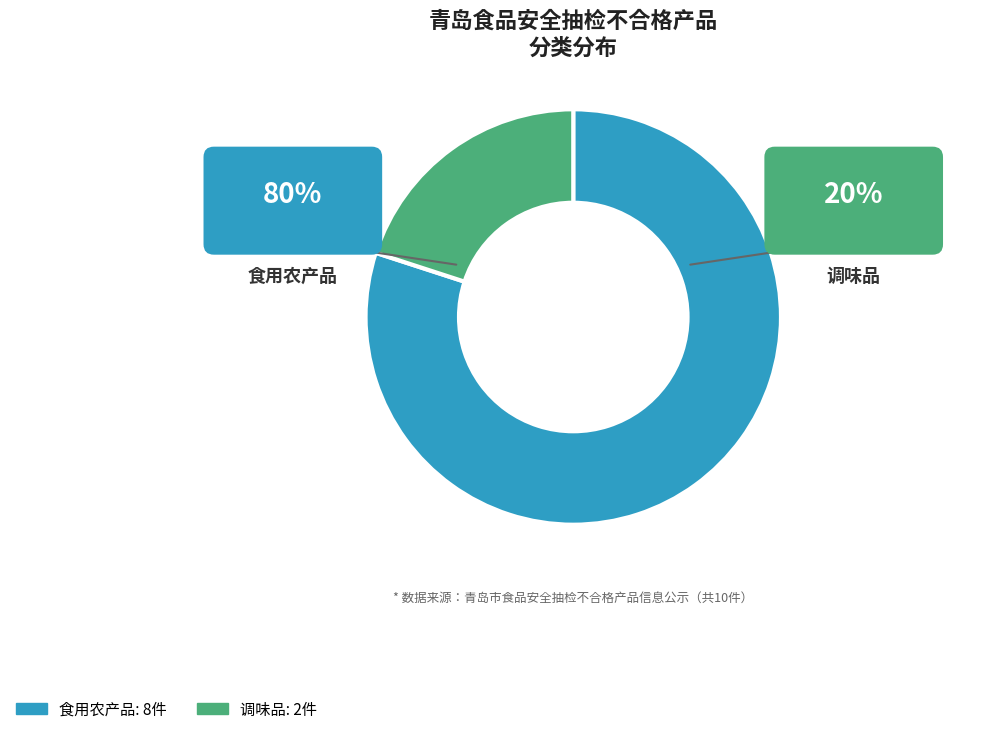

What is the total percentage of 食用农产品 and 调味品?

100.0%